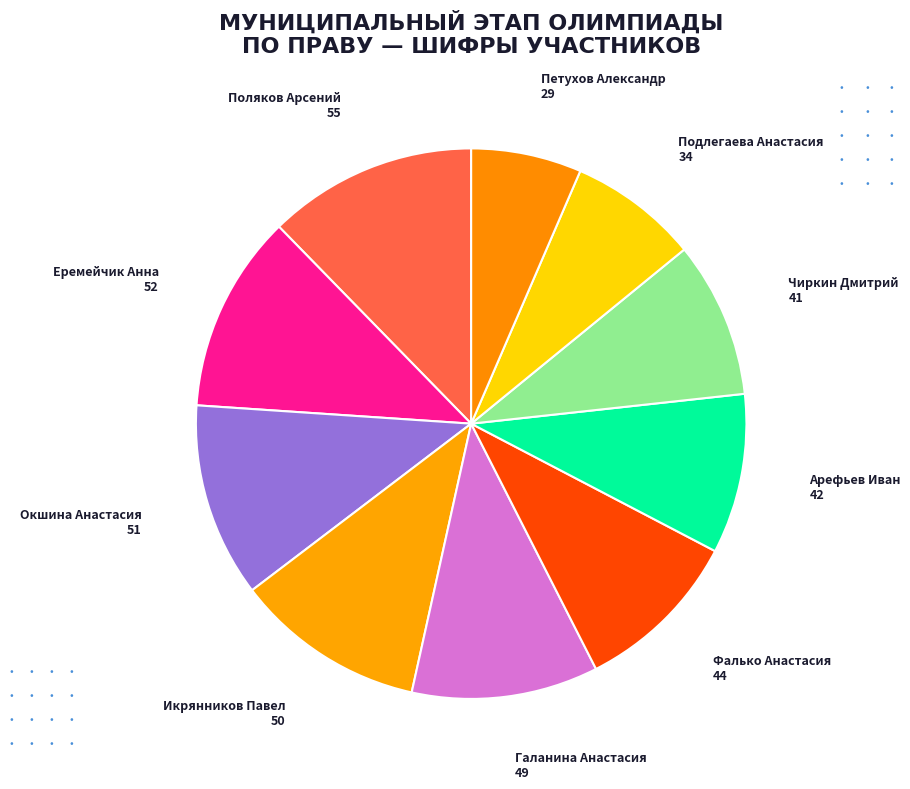

Is Фалько Анастасия the majority of the pie?

No